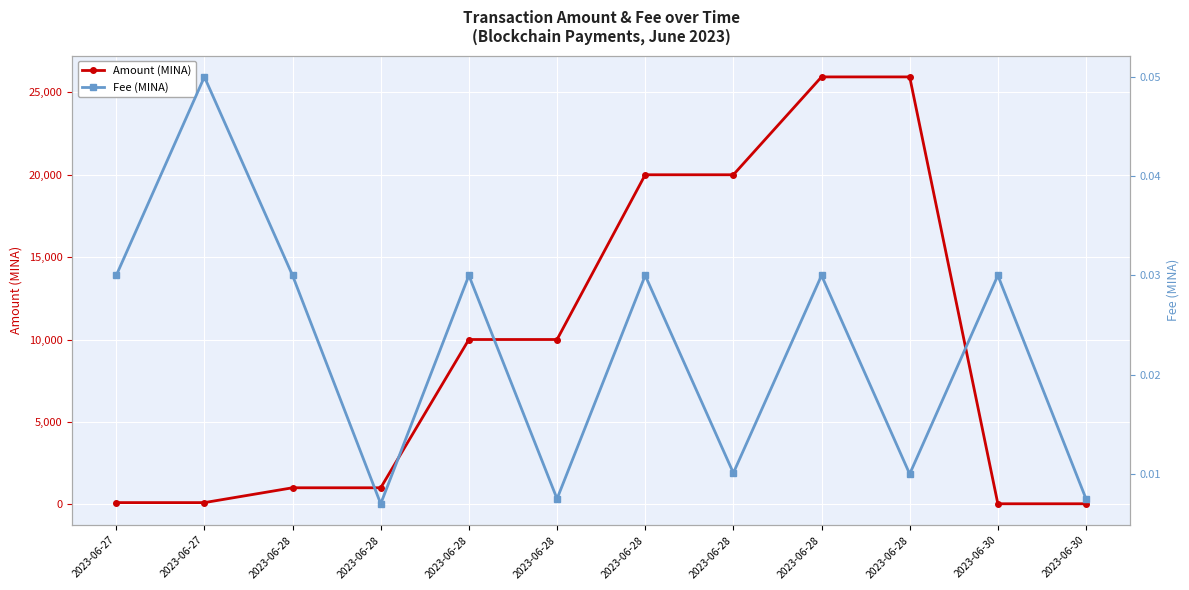

Count the Fee (MINA) values in the range 0 to 1.

12